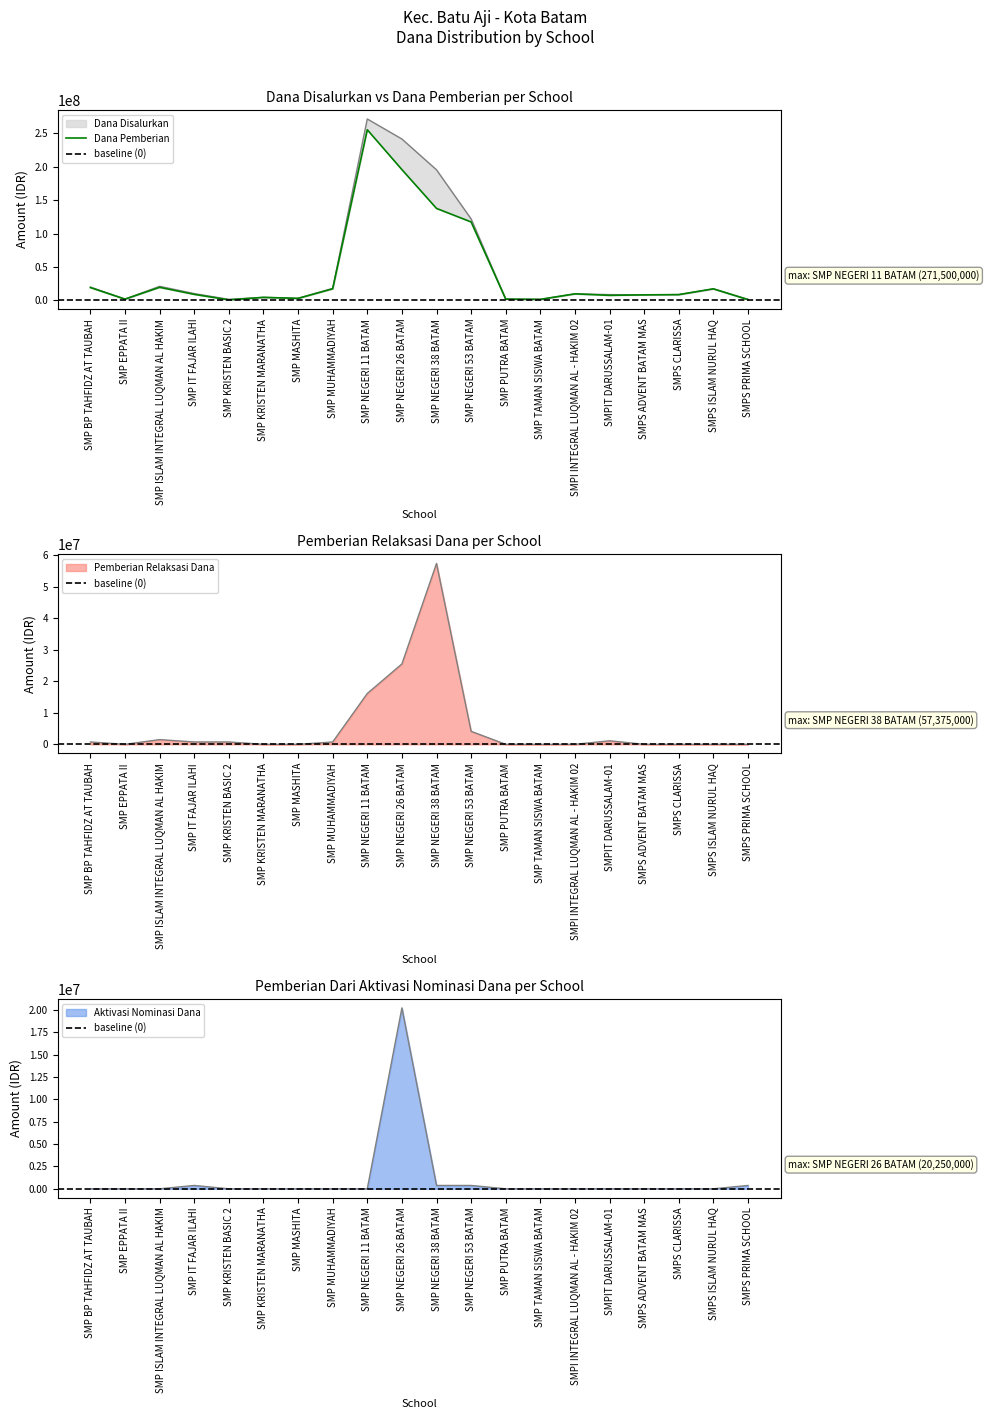

True or false: Aktivasi Nominasi Dana and Dana Pemberian intersect in this chart.

False